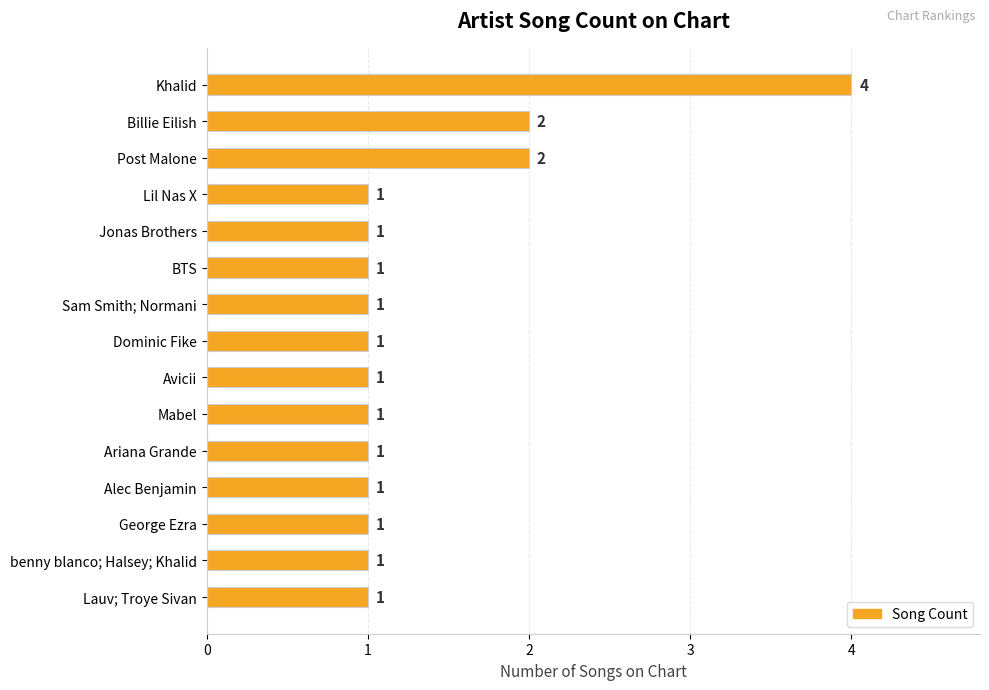

What is the ratio of the value at BTS to the value at benny blanco; Halsey; Khalid?

1.0